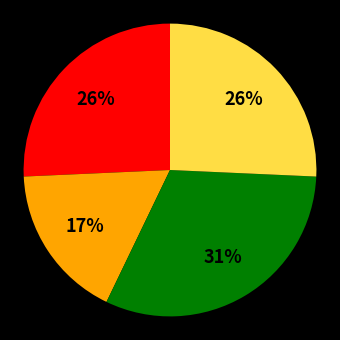

Does any single category account for the majority?

No